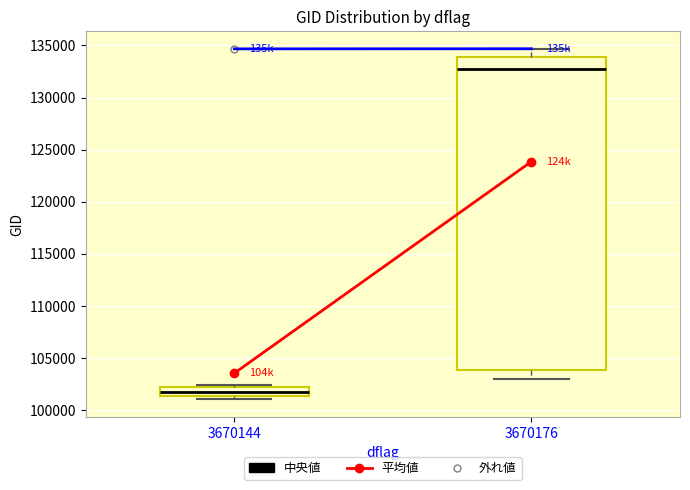

Reading left to right, transcribe this box plot: for each box, give where its median line is, the range the box spans, and where its two whiskers end, as read against the y-axis. The values are not printed on the chart, so give them approximately, as read against the axis.

3670144: median 101500 (inside the box), box 101500 to 102000, whiskers 101000 to 102500
3670176: median 132500, box 104000 to 134000, whiskers 103000 to 134500